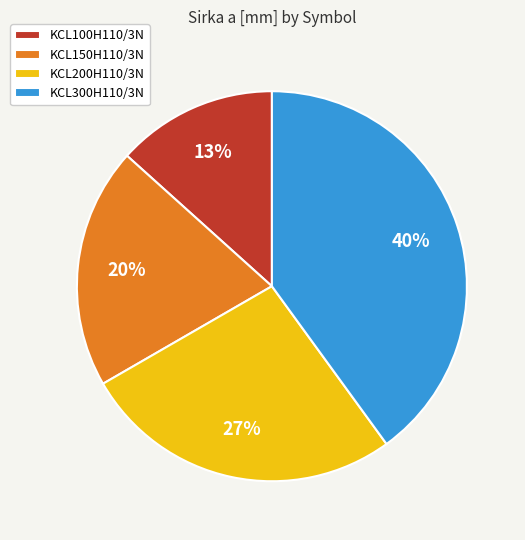

Which slice is the largest?

KCL300H110/3N